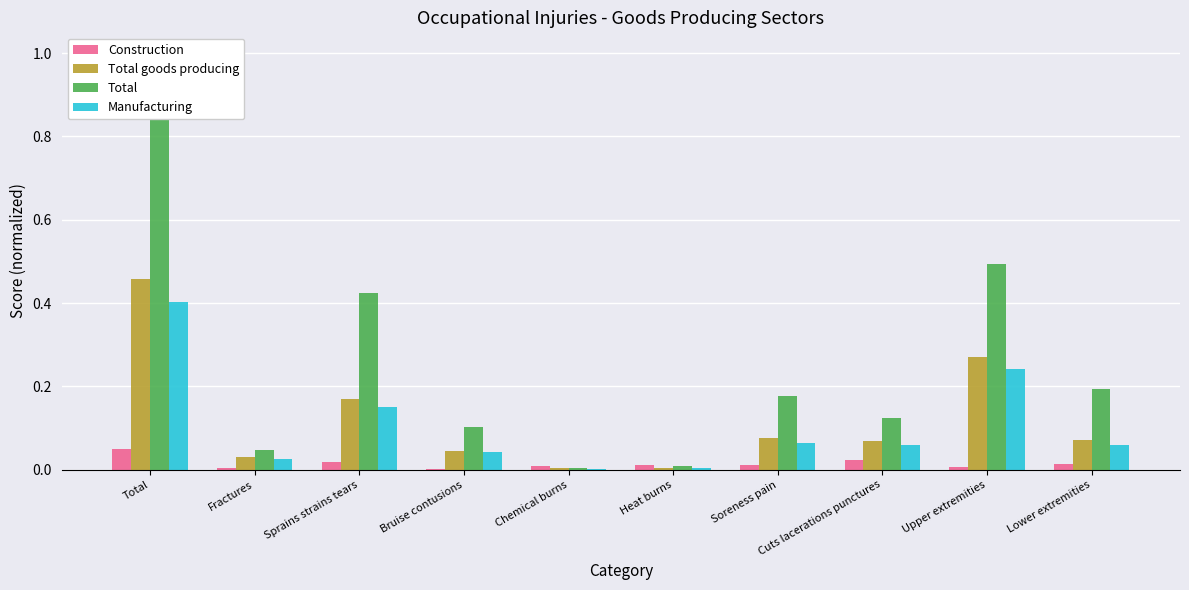

Which series has the widest spread of values?

Total